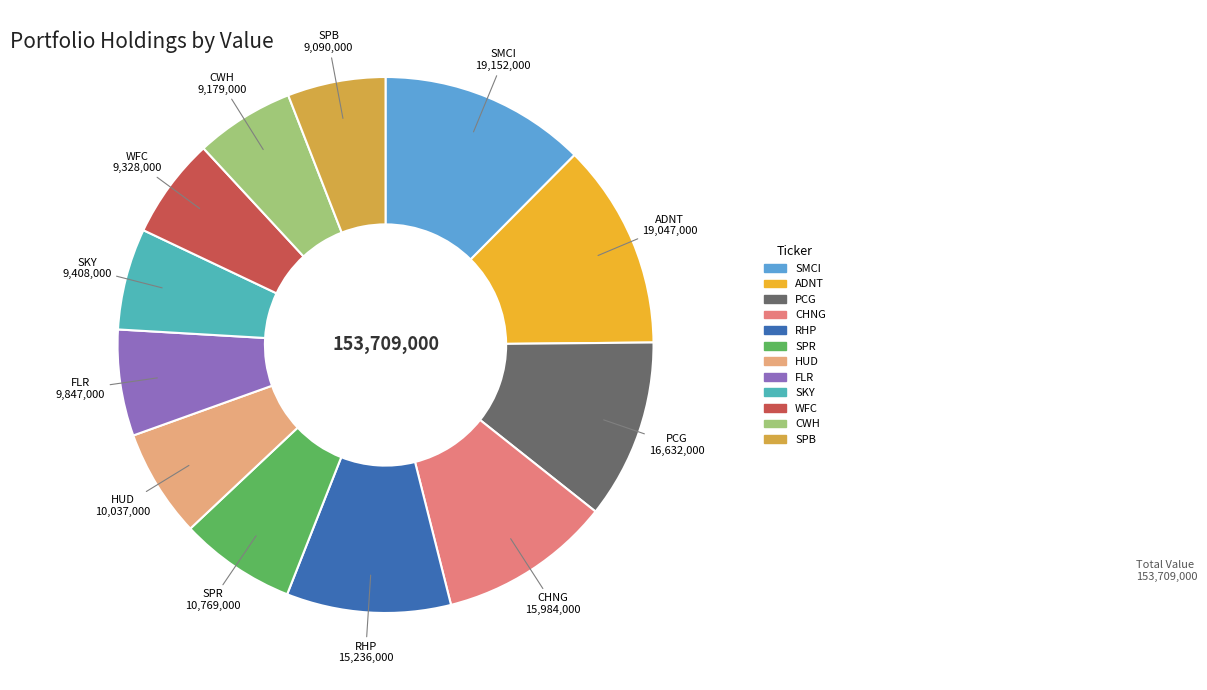

How many slices are in this pie chart?

12